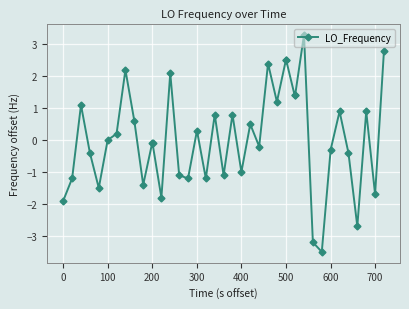

What is the maximum value shown in the chart?

3.3